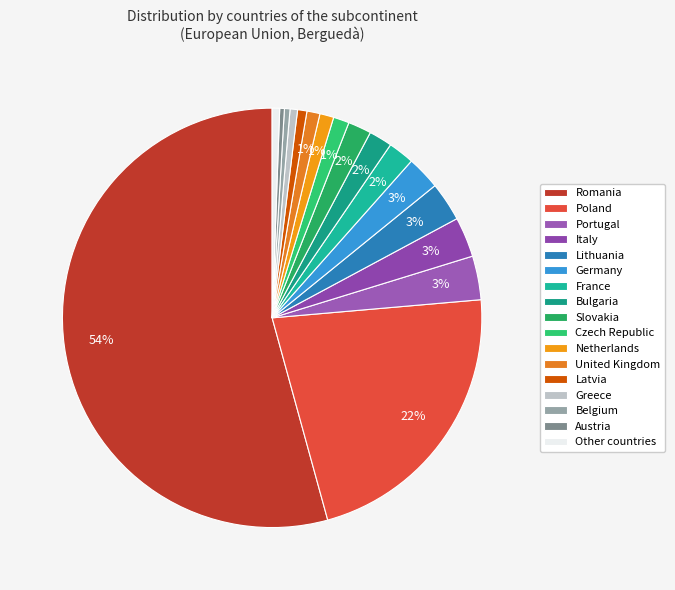

The Portugal slice represents 13% of the pie. True or false?

False